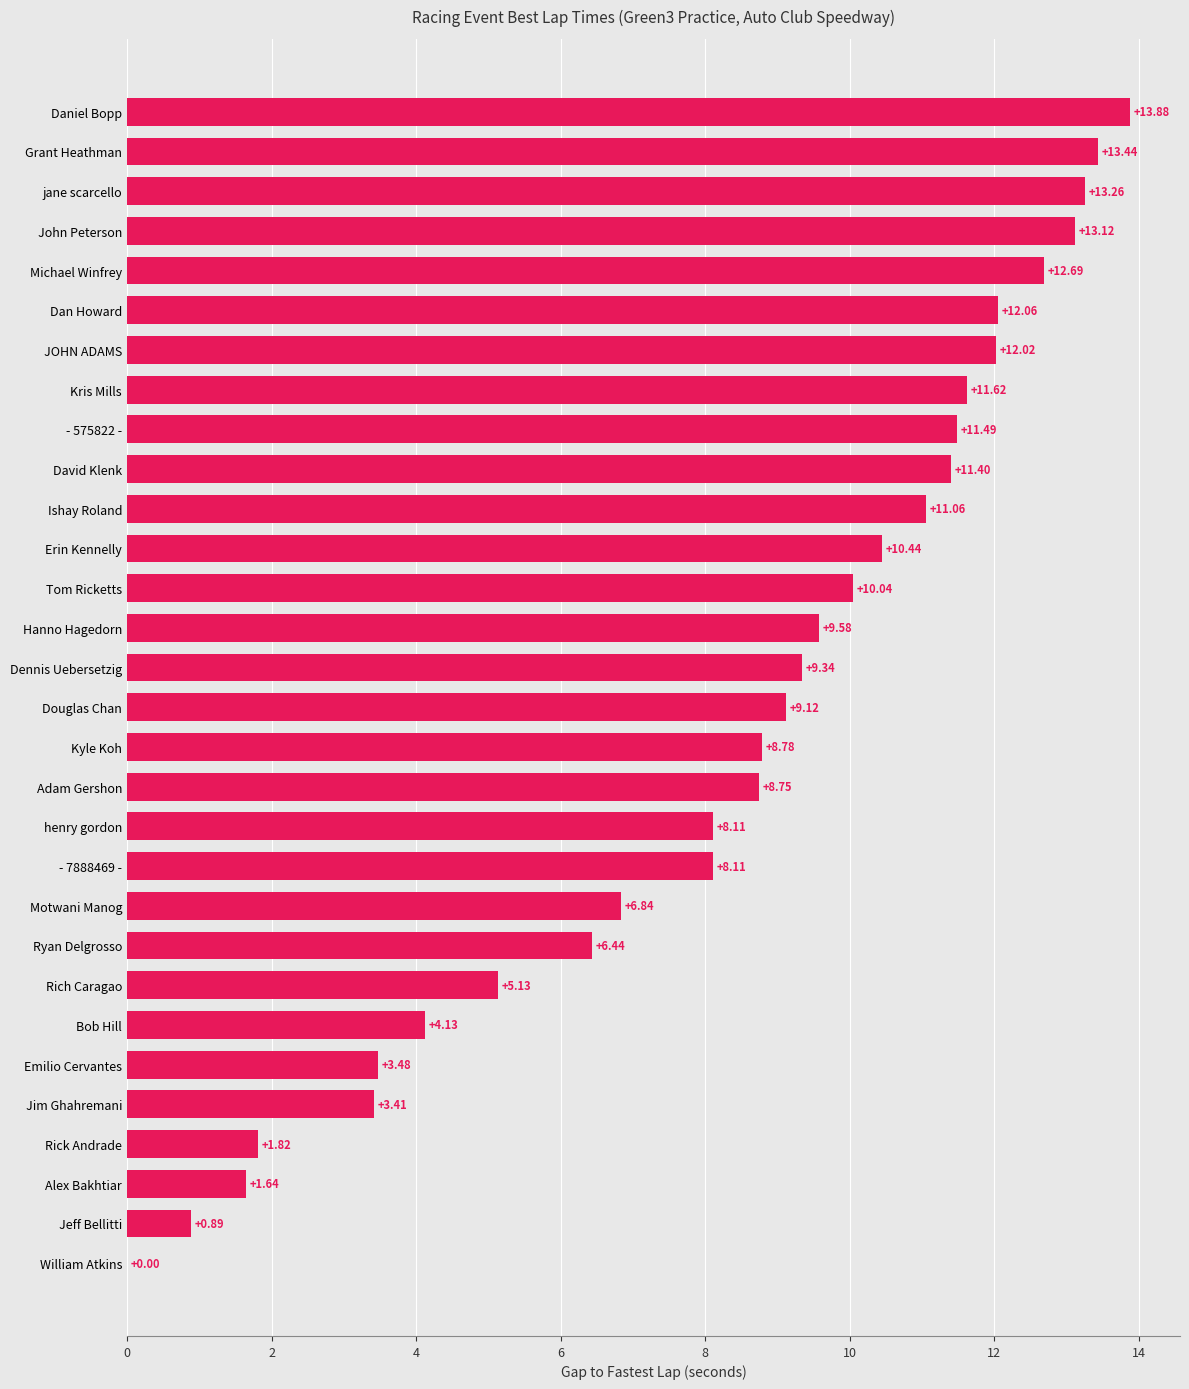

Where is the data nearest to the value 6?

Ryan Delgrosso